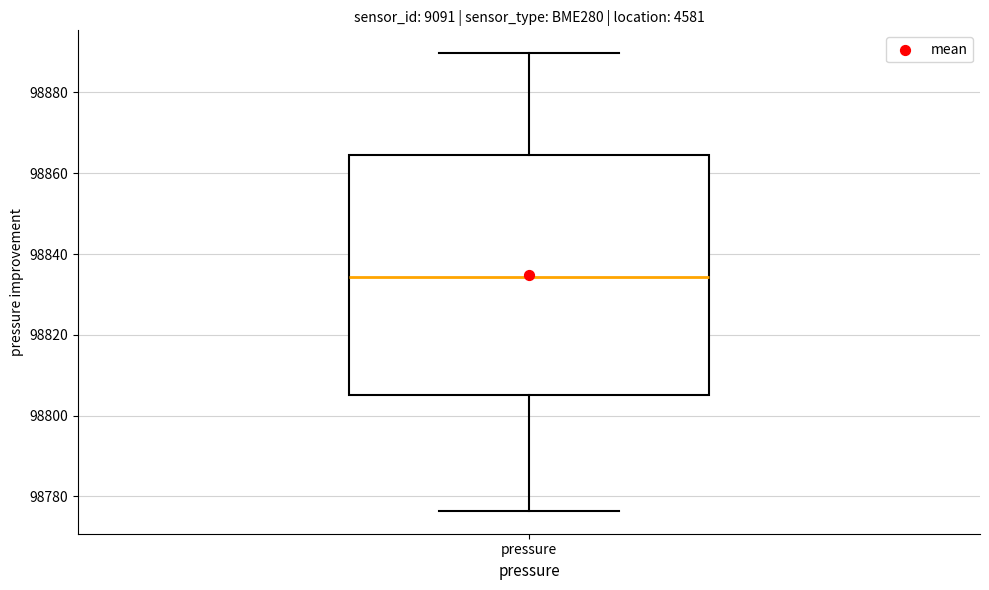

Where does the lower whisker of the box for pressure end on the y-axis? The values are not printed on the chart, so give them approximately, as read against the axis.

98776